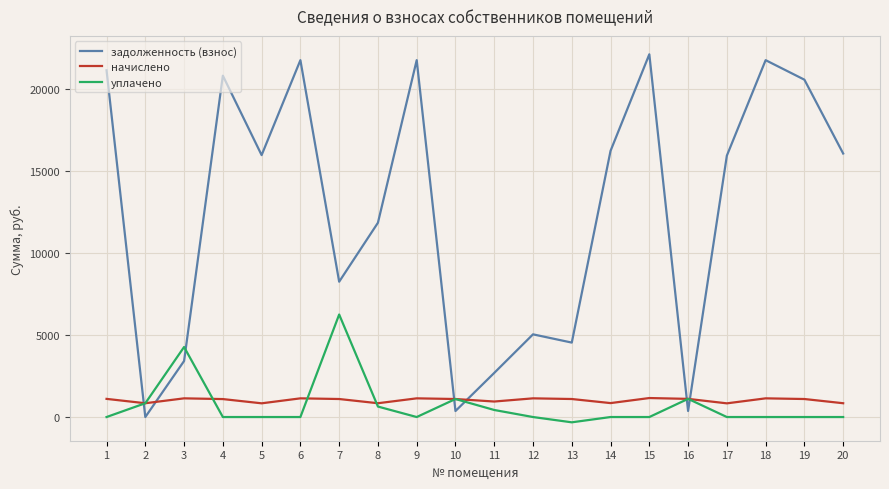

Which series has the largest range (max minus min)?

задолженность (взнос)